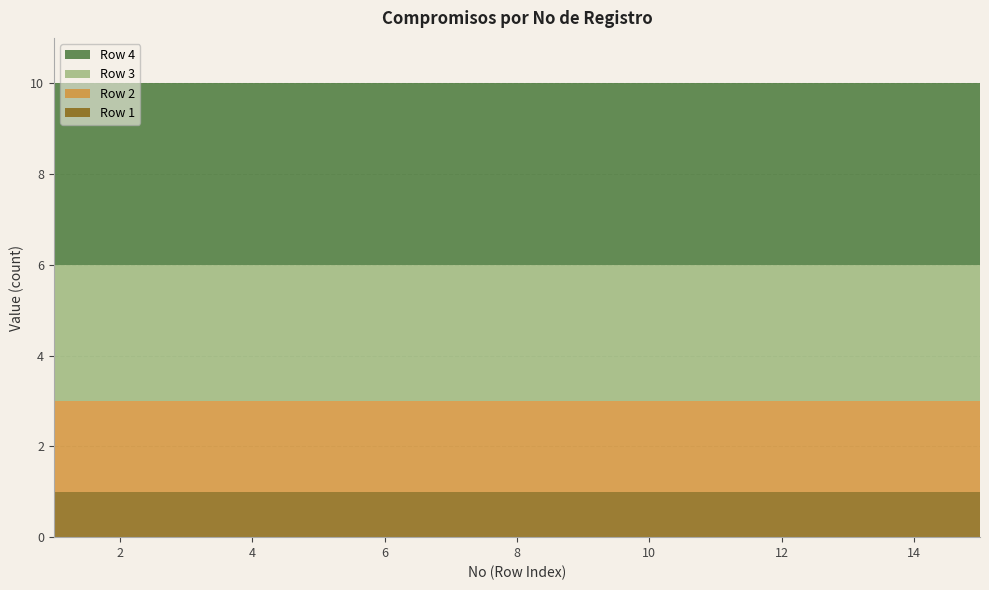

Reading right to left, extract all data points from this chart.

Row 1: 1	1	1	1	1	1	1	1	1	1	1	1	1	1	1
Row 2: 2	2	2	2	2	2	2	2	2	2	2	2	2	2	2
Row 3: 3	3	3	3	3	3	3	3	3	3	3	3	3	3	3
Row 4: 4	4	4	4	4	4	4	4	4	4	4	4	4	4	4